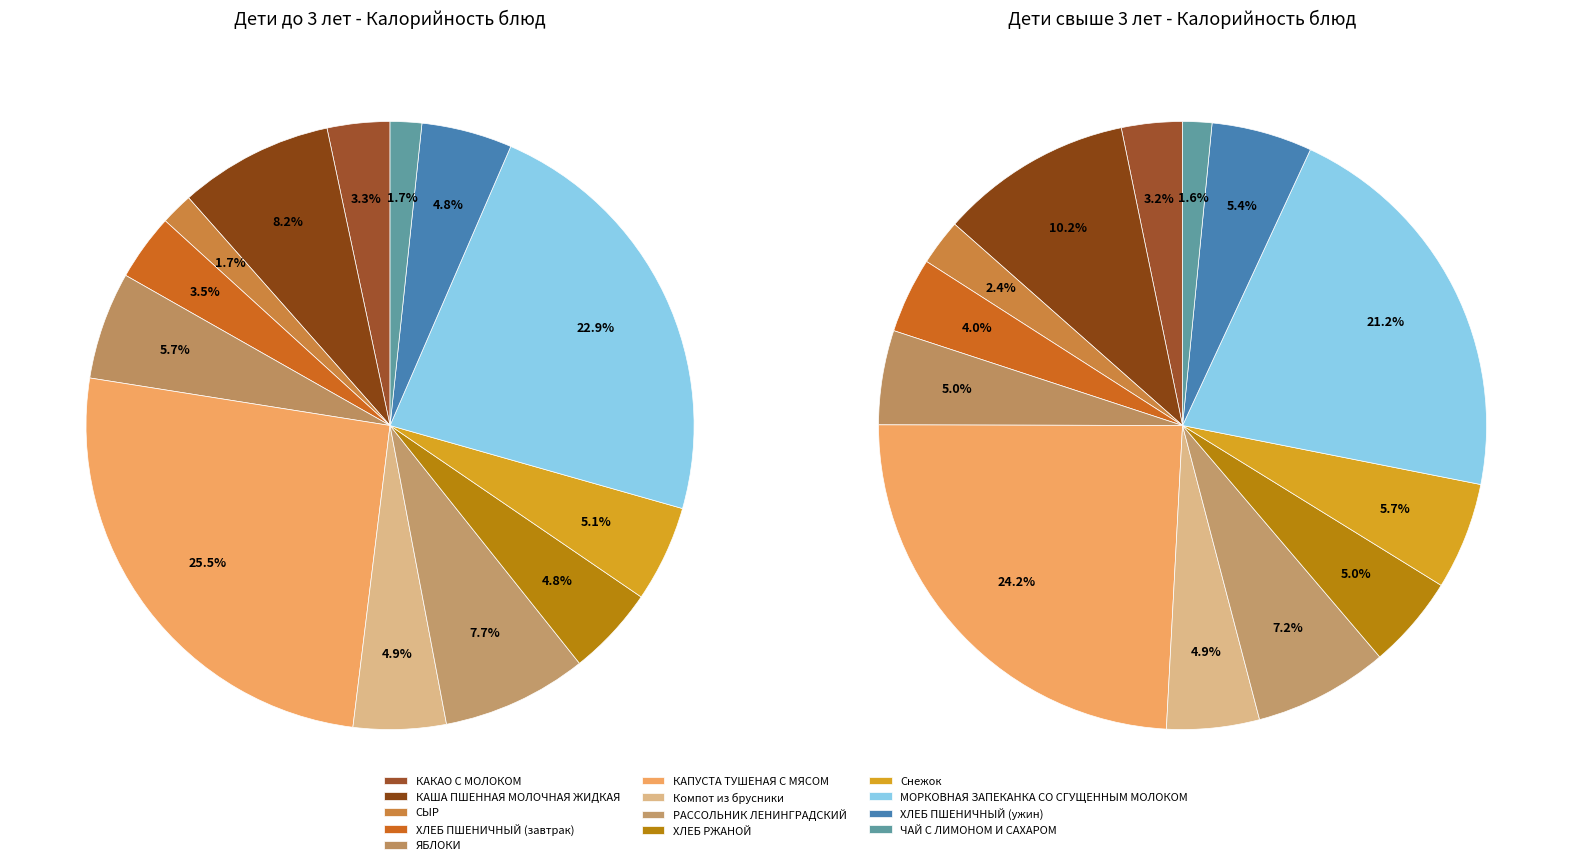

Rank the categories by value from highest to lowest.

КАПУСТА ТУШЕНАЯ С МЯСОМ, МОРКОВНАЯ ЗАПЕКАНКА СО СГУЩЕННЫМ МОЛОКОМ, КАША ПШЕННАЯ МОЛОЧНАЯ ЖИДКАЯ, РАССОЛЬНИК ЛЕНИНГРАДСКИЙ, ЯБЛОКИ, Снежок, Компот из брусники, ХЛЕБ ПШЕНИЧНЫЙ (ужин), ХЛЕБ РЖАНОЙ, ХЛЕБ ПШЕНИЧНЫЙ (завтрак), КАКАО С МОЛОКОМ, СЫР, ЧАЙ С ЛИМОНОМ И САХАРОМ